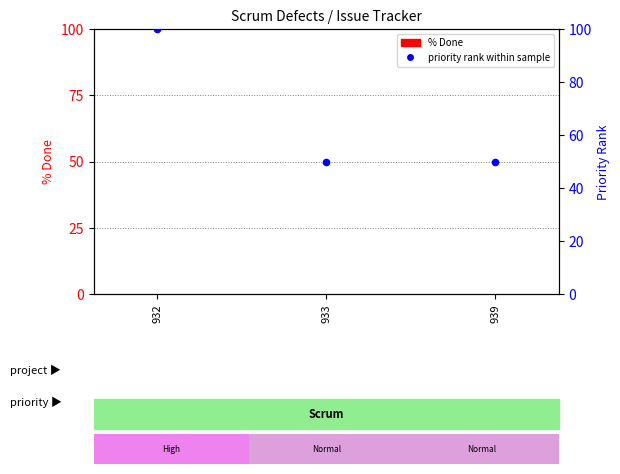

At which category is the sum across all series the highest?

932